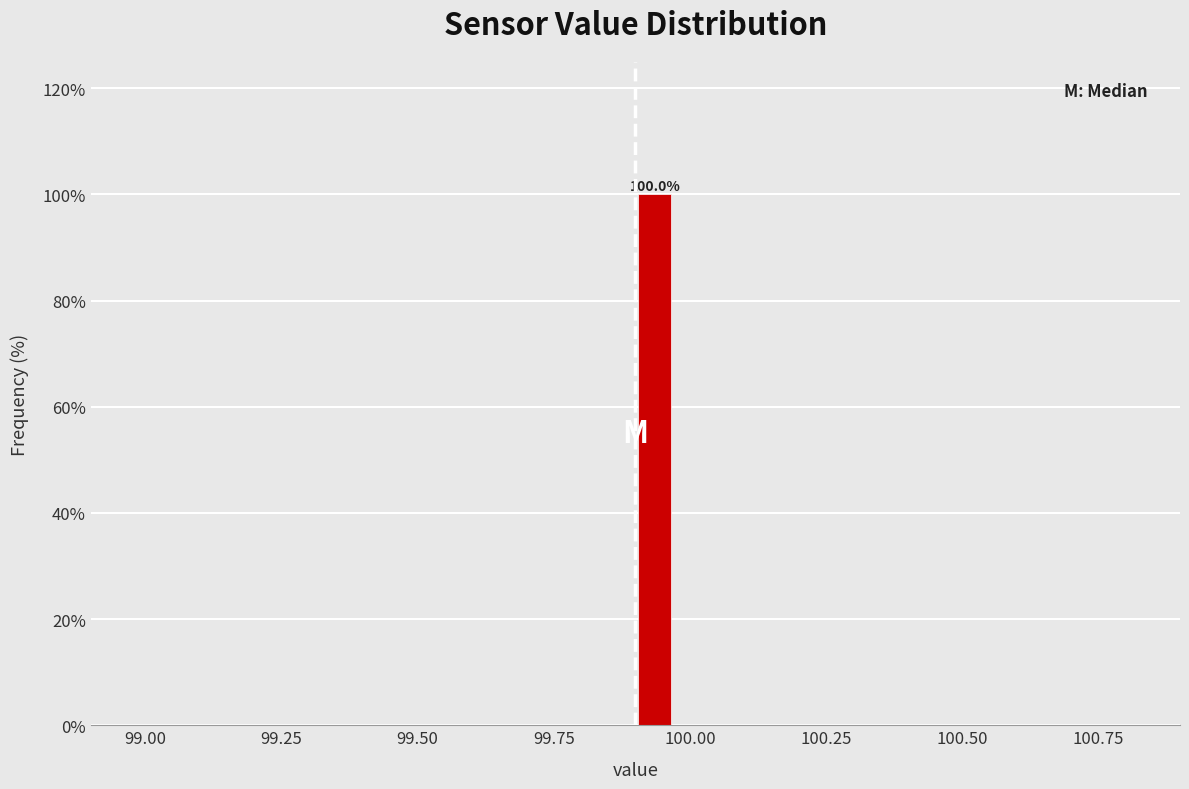

Around what value on the x-axis is the tallest bar? Give the approximate position of its centre, as read against the axis.

99.95